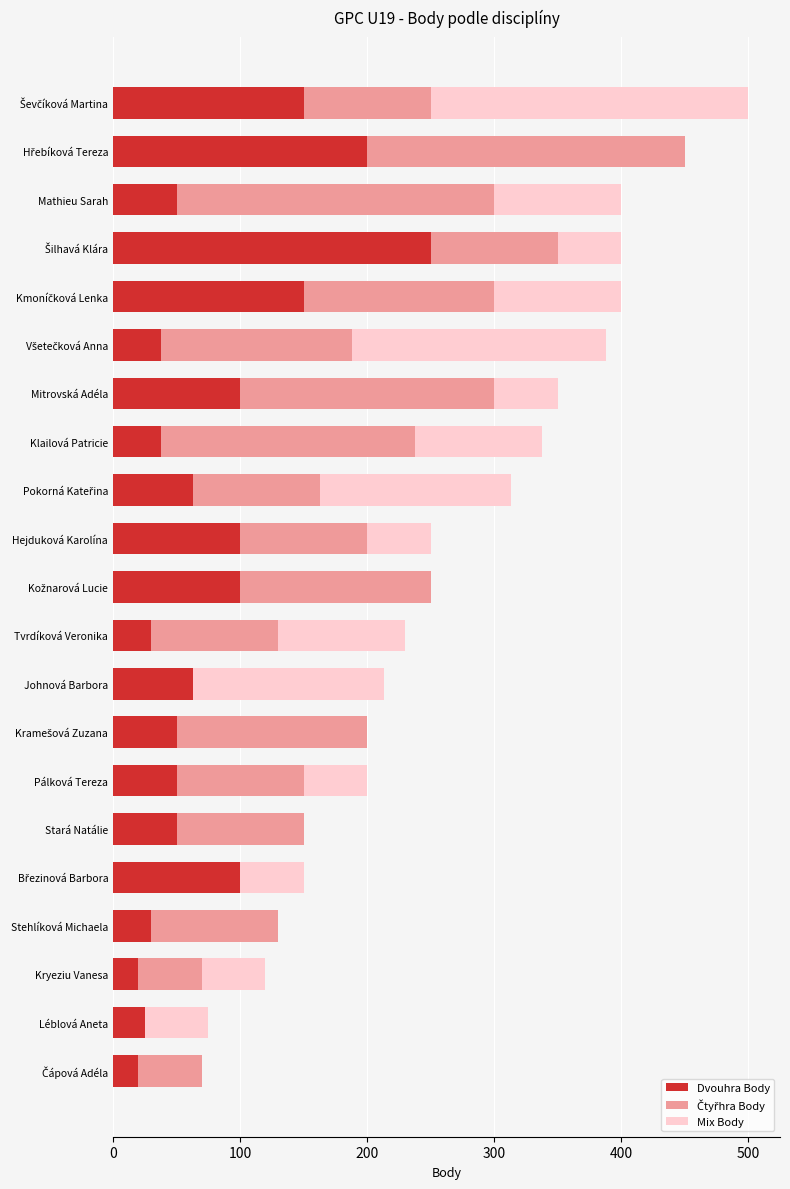

Is it true that Dvouhra Body equals 137 at Mitrovská Adéla?

False